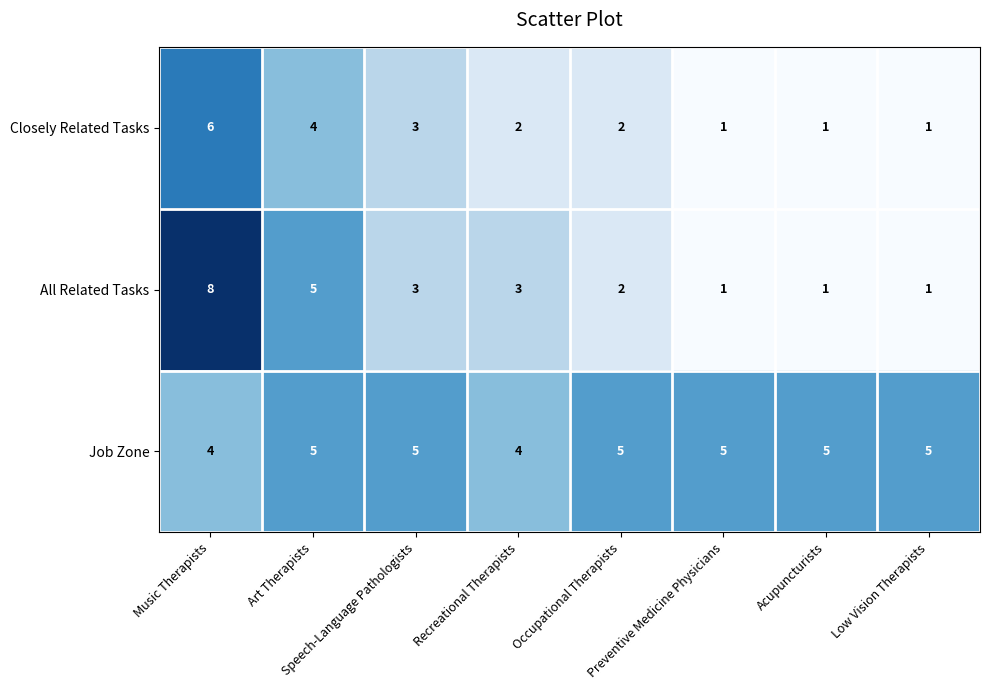

What is the average value of the All Related Tasks series?

3